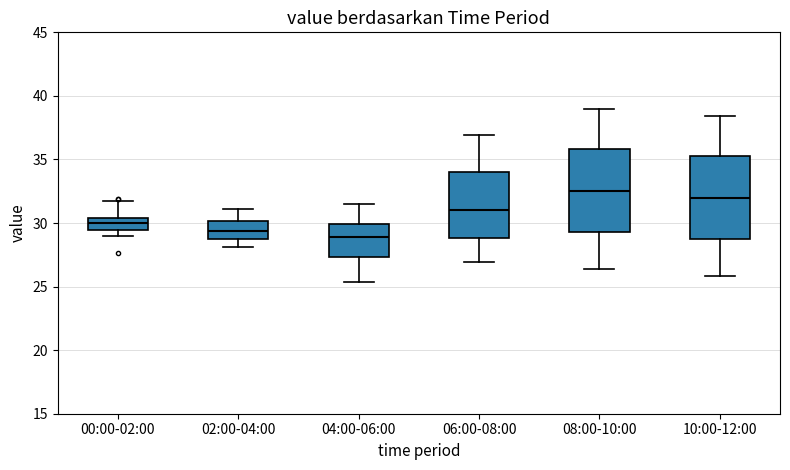

Reading left to right, transcribe this box plot: for each box, give where its median line is, the range the box spans, and where its two whiskers end, as read against the y-axis. The values are not printed on the chart, so give them approximately, as read against the axis.

00:00-02:00: median 30.0, box 29.5 to 30.5, whiskers 29.0 to 31.5
02:00-04:00: median 29.5, box 29.0 to 30.0, whiskers 28.0 to 31.0
04:00-06:00: median 29.0, box 27.5 to 30.0, whiskers 25.5 to 31.5
06:00-08:00: median 31.0, box 29.0 to 34.0, whiskers 27.0 to 37.0
08:00-10:00: median 32.5, box 29.5 to 36.0, whiskers 26.5 to 39.0
10:00-12:00: median 32.0, box 28.5 to 35.5, whiskers 26.0 to 38.5